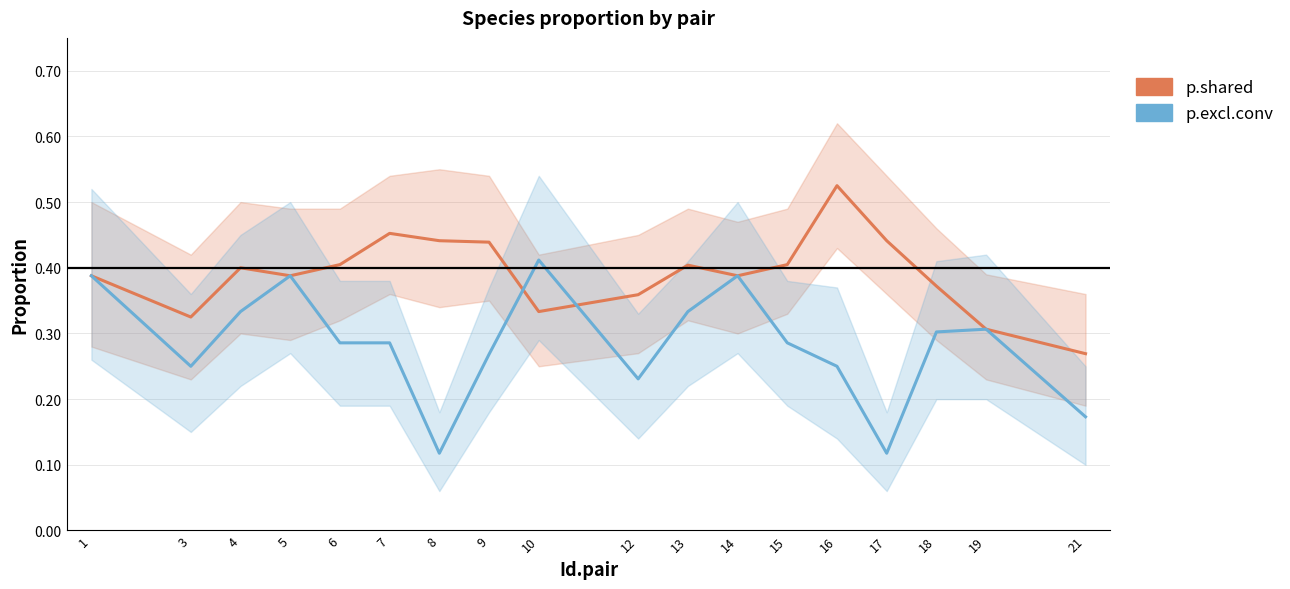

List the series in order of their peak value, highest first.

p.shared, p.excl.conv